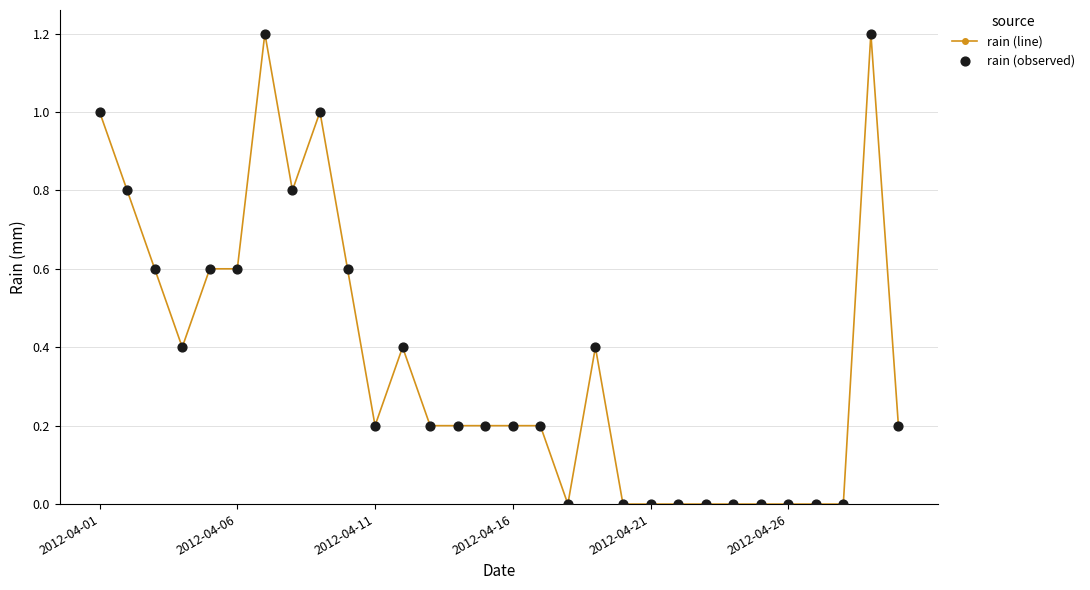

What is the greatest value displayed?

1.2